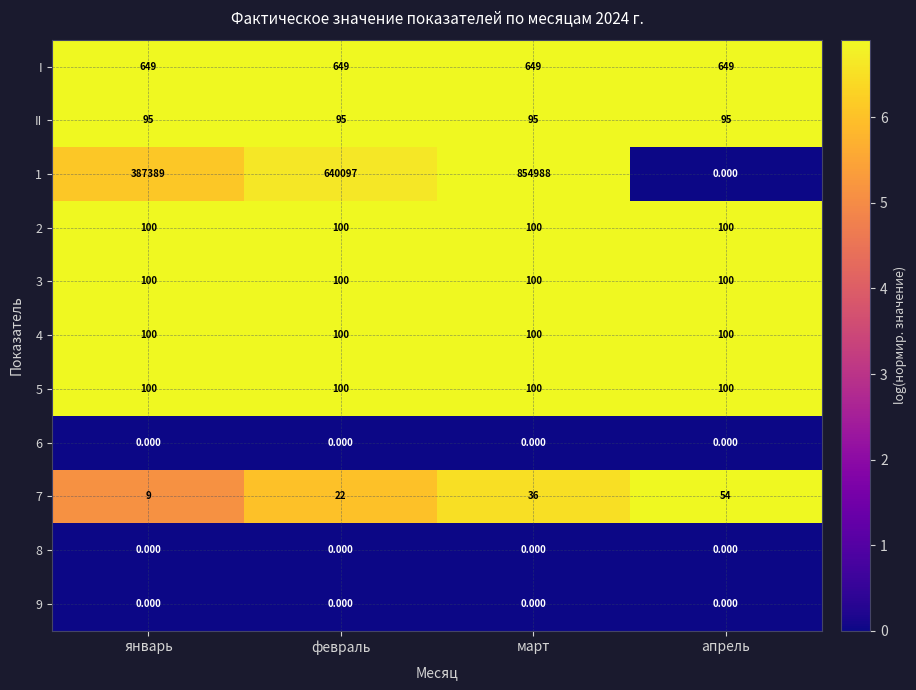

What is the total value across all series at март?

856168